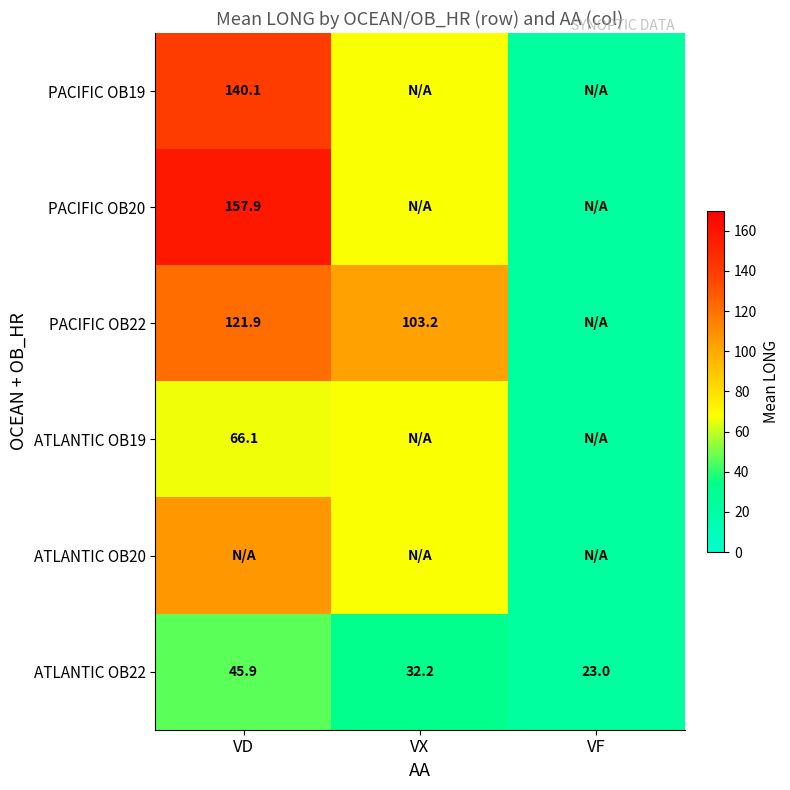

The value of ATLANTIC OB22 at VX is 51.8. True or false?

False